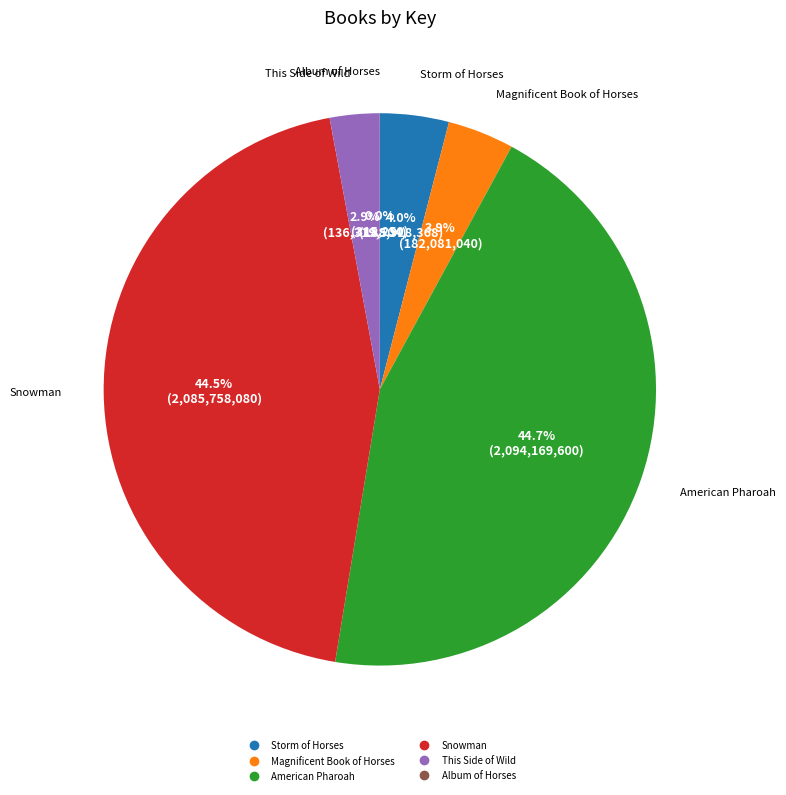

What percentage is the Storm of Horses slice, to the nearest percent?

4%